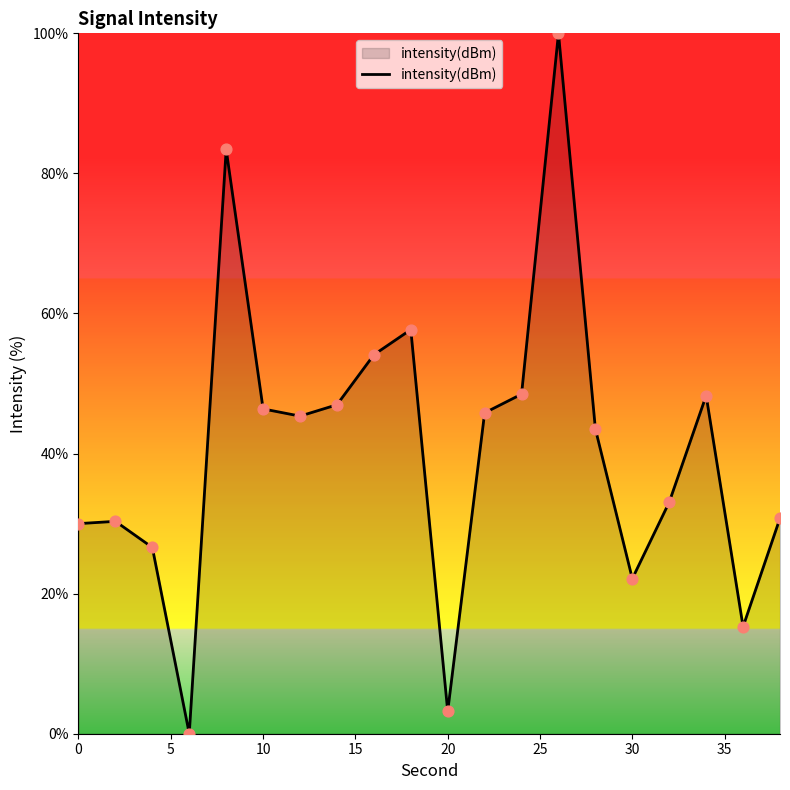

What is the difference between the maximum and minimum values?

100.0